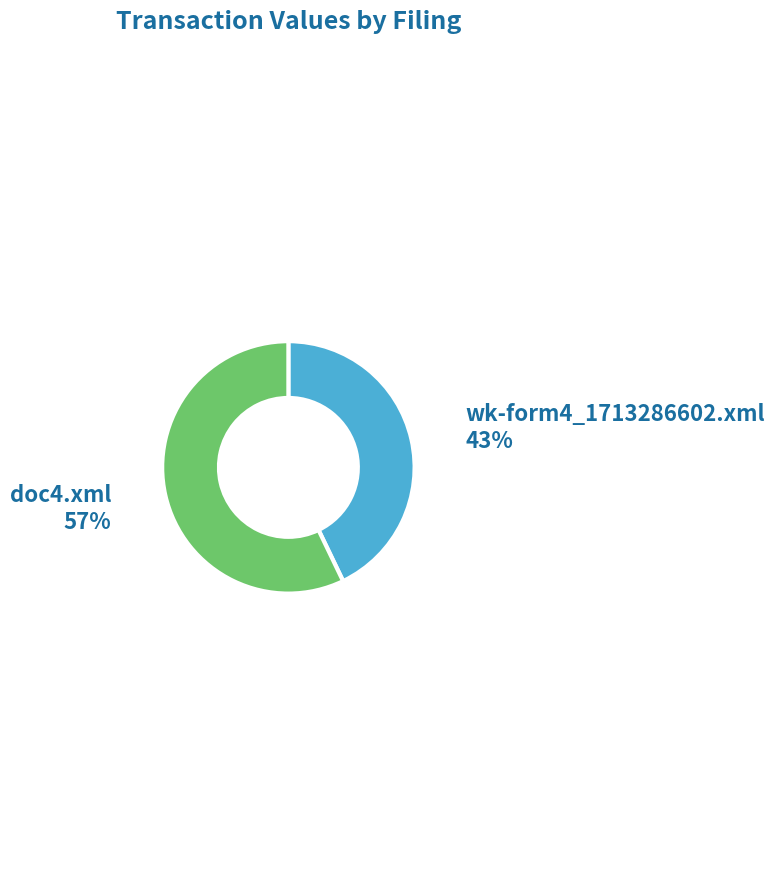

Is there any slice that represents more than half of the pie?

Yes